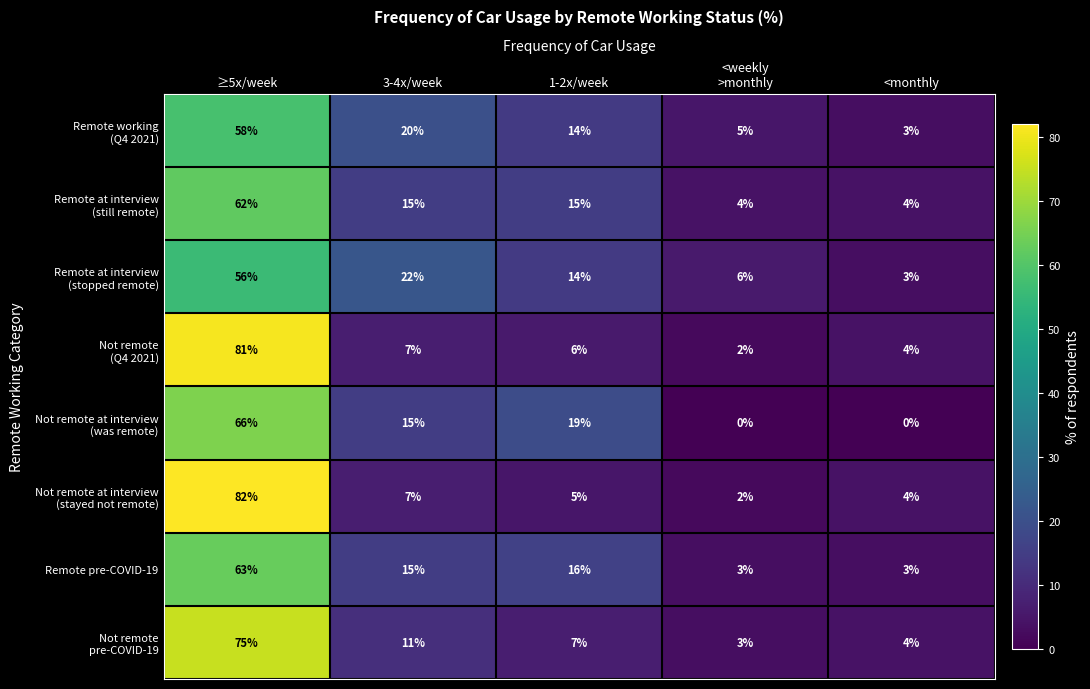

What is the maximum value for Remote pre-COVID-19?

63